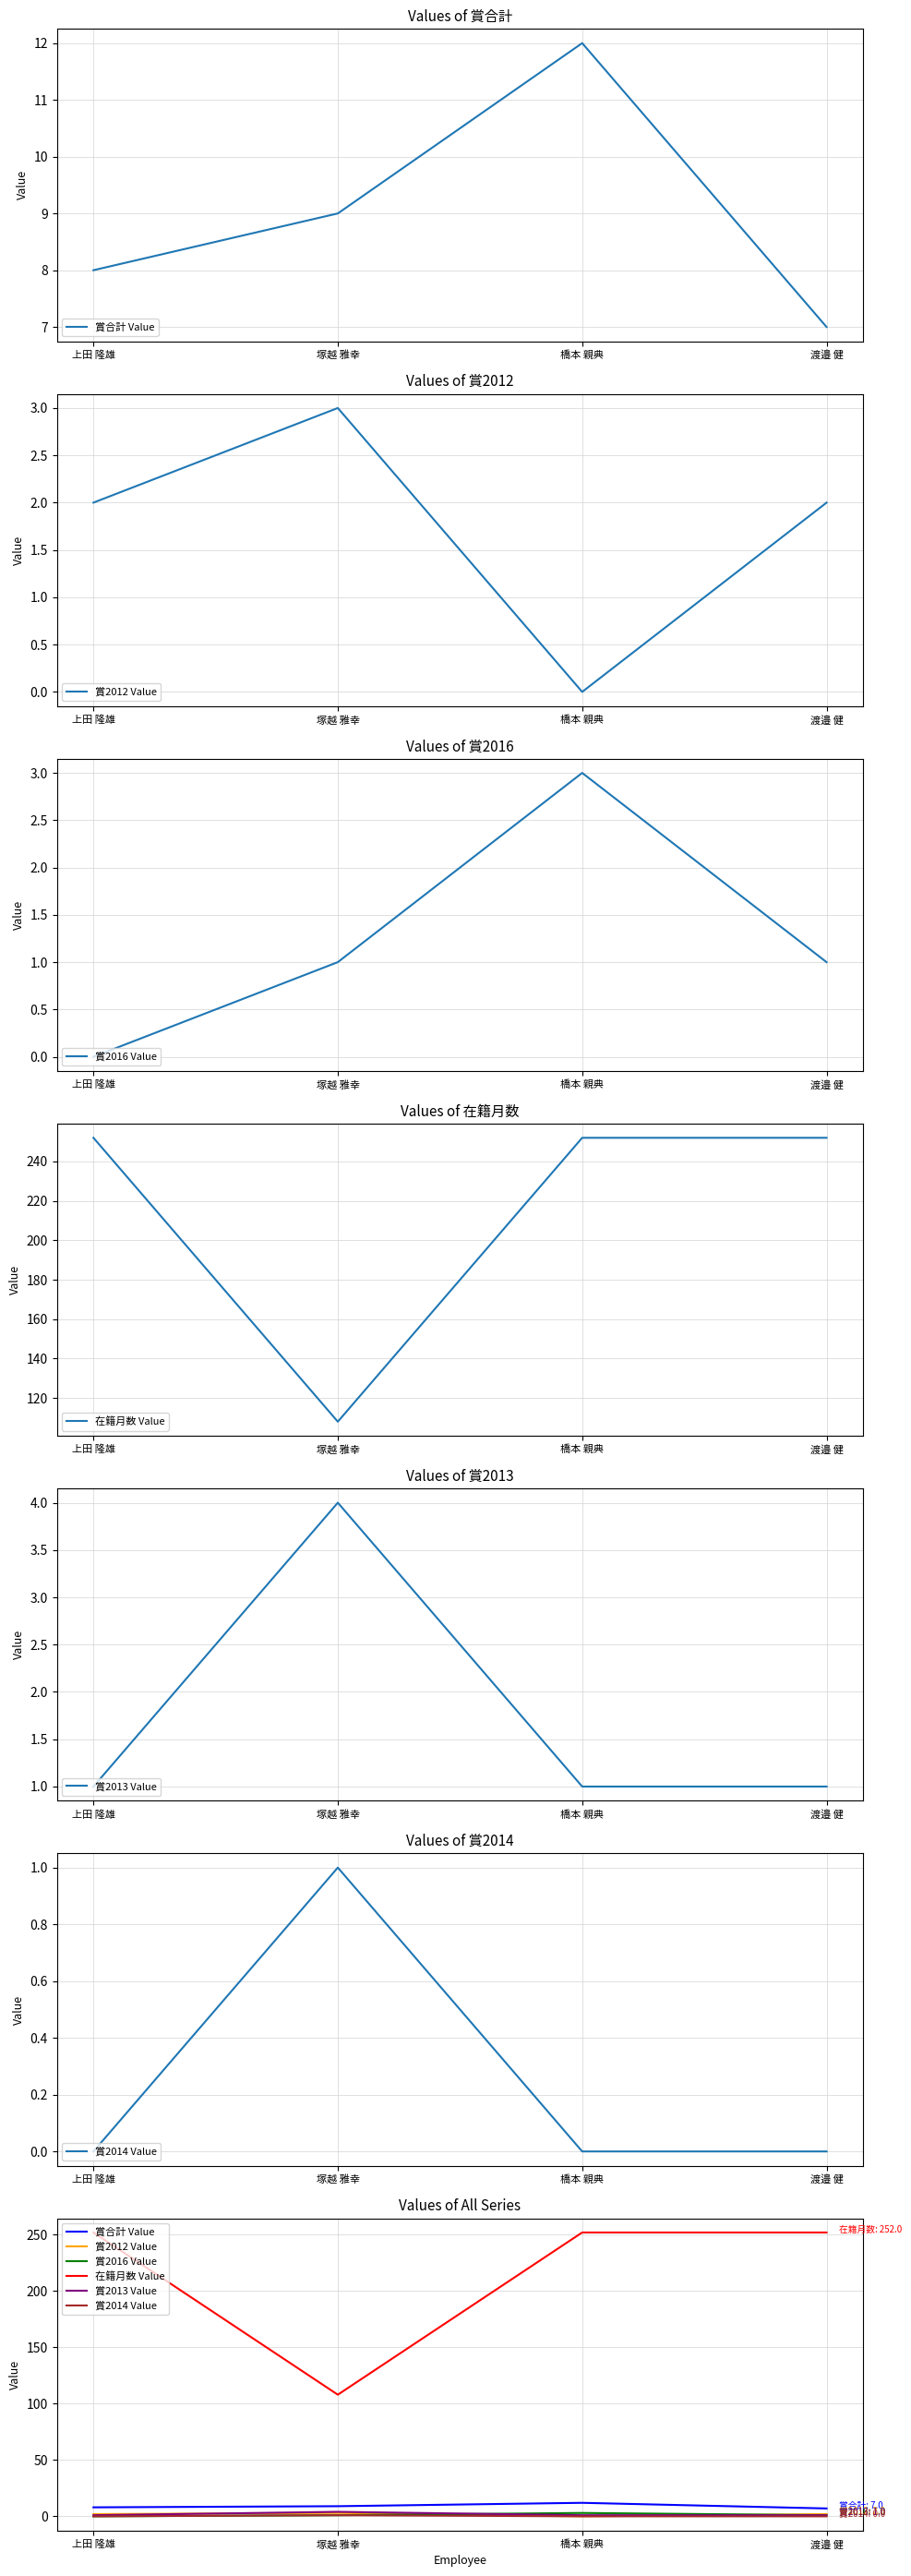

At how many categories does at least one series exceed 2?

4